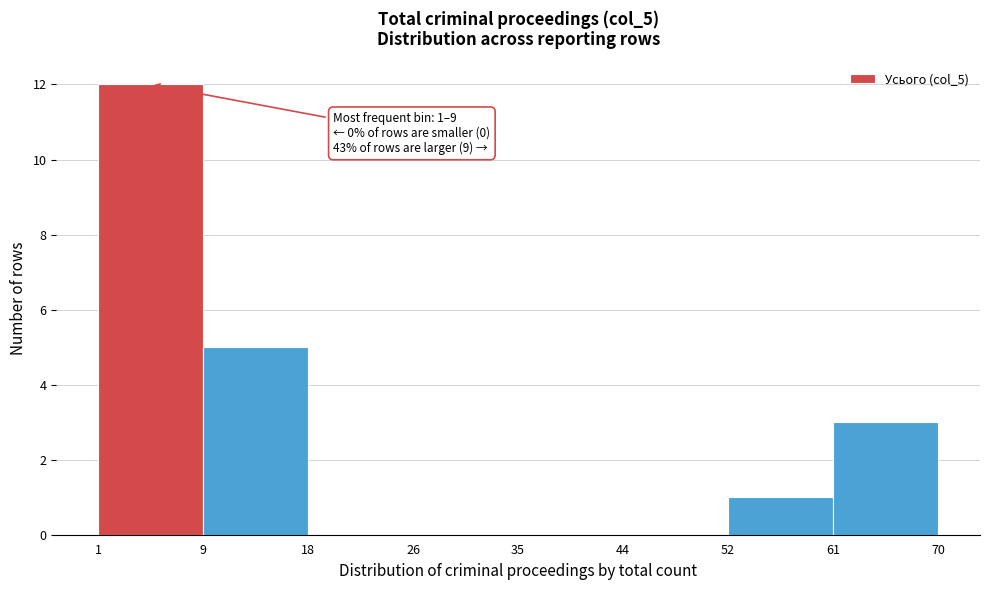

Reading left to right, list all the values displayed in this chart.

1=12	9=5	18=0	26=0	35=0	44=0	52=1	61=3